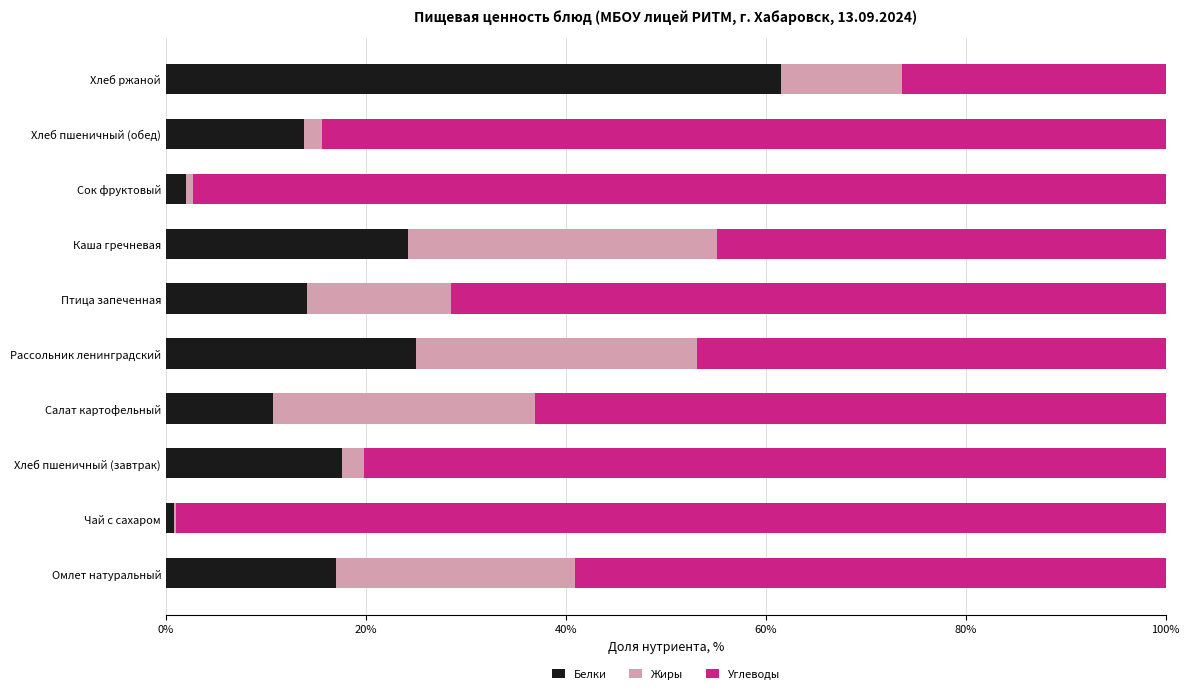

The Белки series shows 14.1 at Птица запеченная. True or false?

True